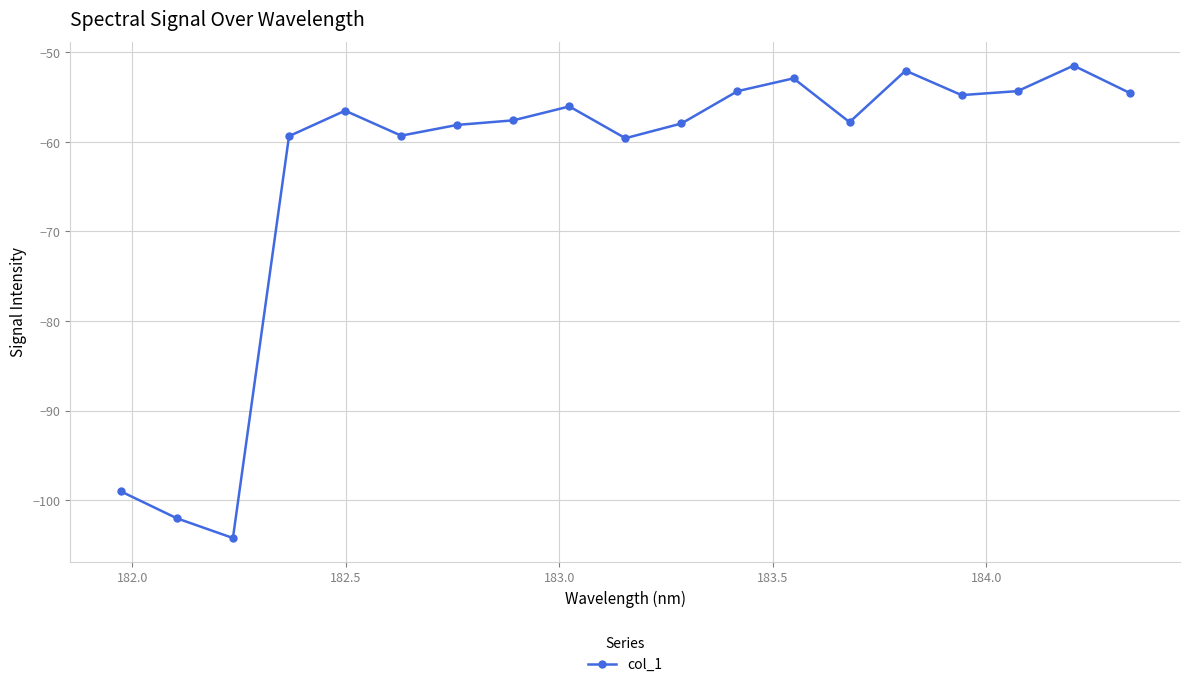

What is the average value?

-63.3